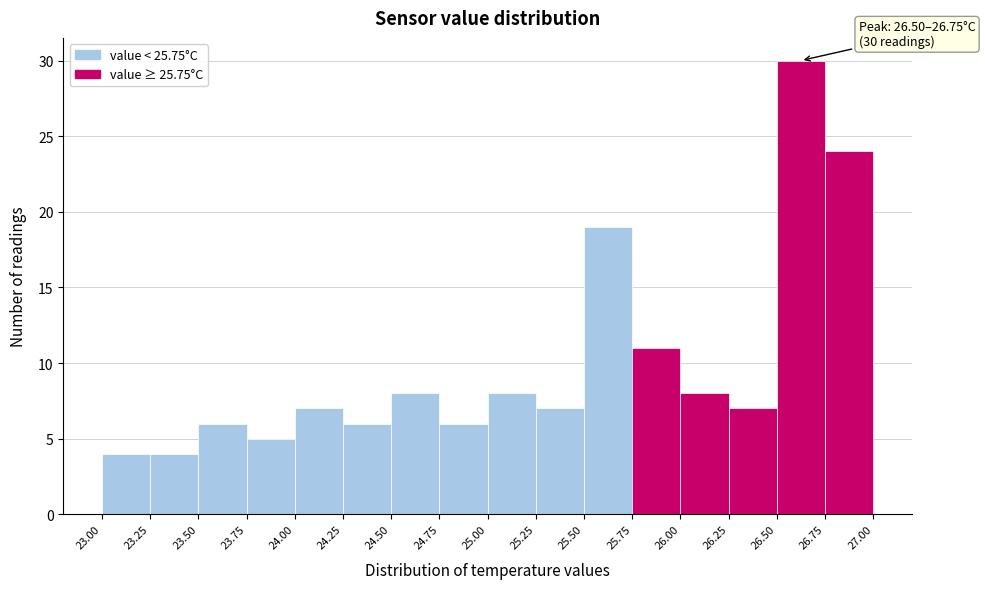

Which range on the x-axis has the tallest bar?

26.50 to 26.75